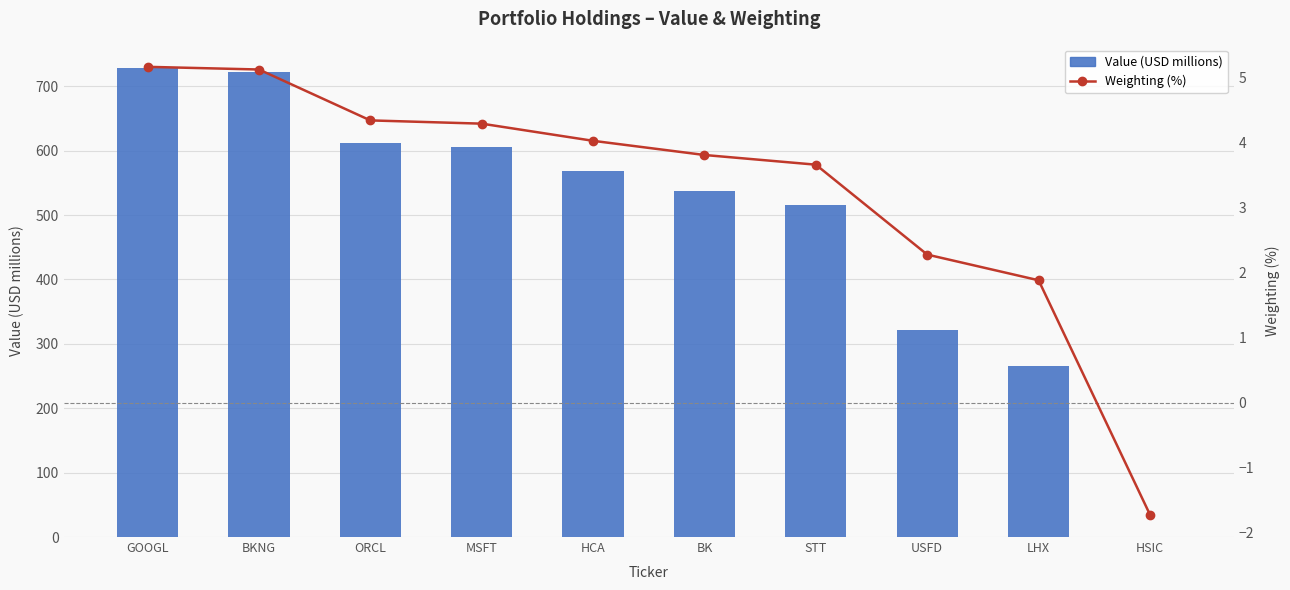

How many groups of bars are there?

10